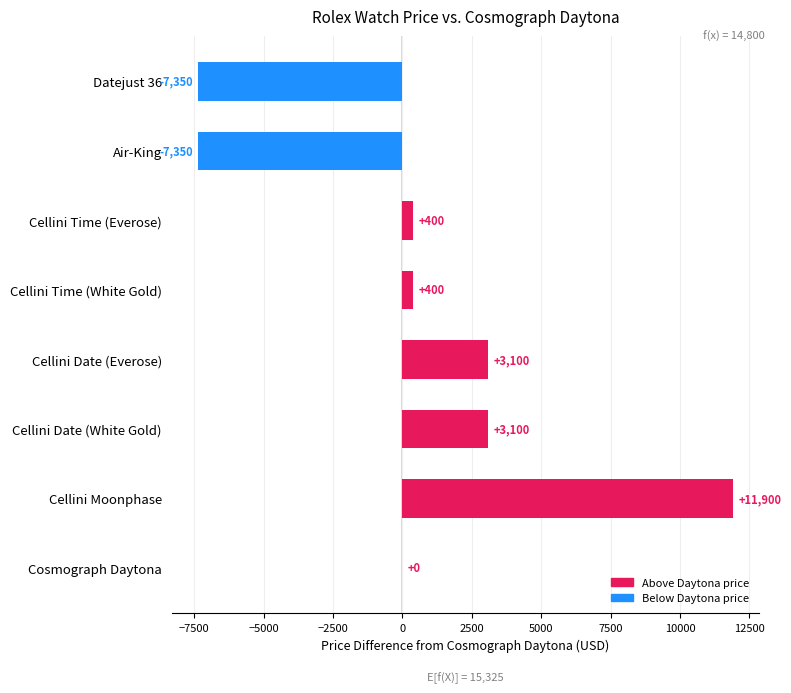

Count the number of categories in the chart.

8